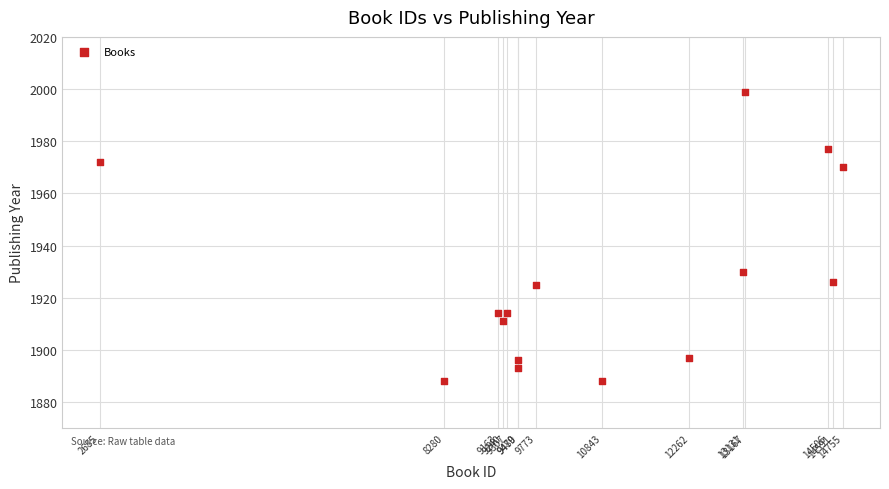

What is the range of Y values (max minus min)?

111